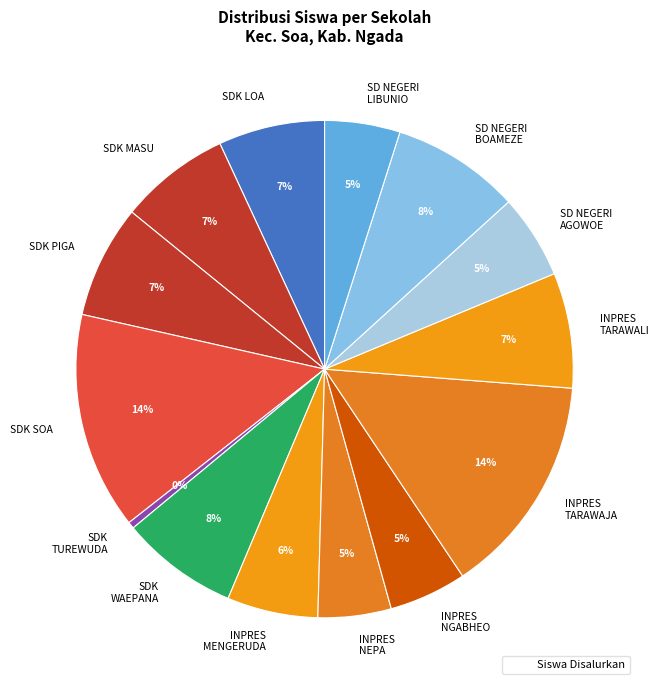

What is the smallest slice in the pie chart?

SDK TUREWUDA